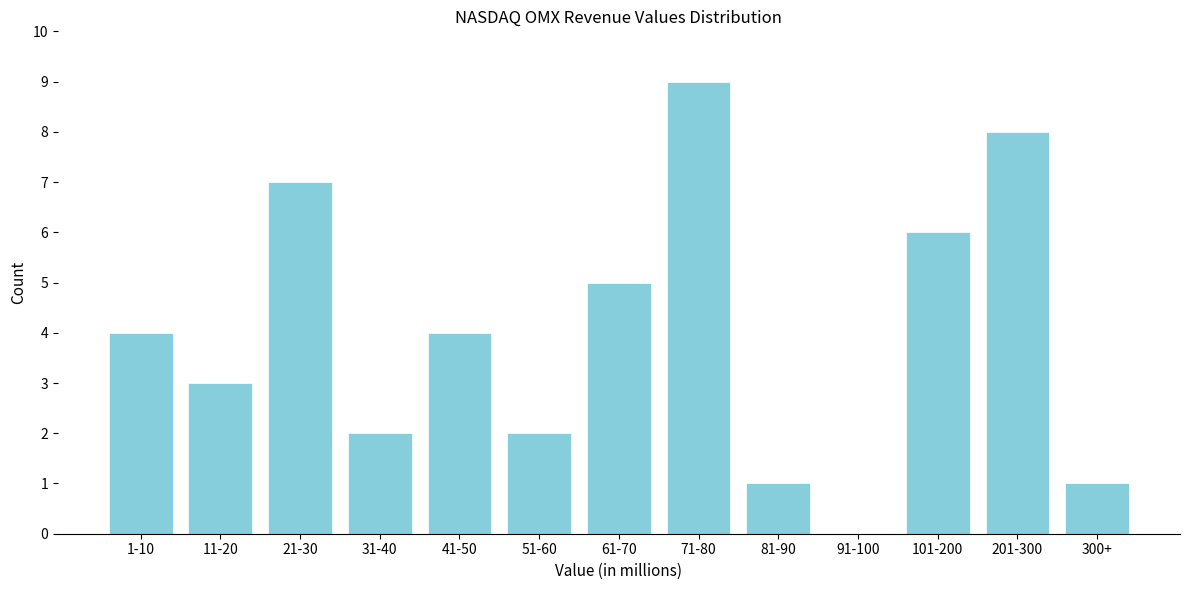

Reading right to left, extract all data points from this chart.

300+=1	201-300=8	101-200=6	91-100=0	81-90=1	71-80=9	61-70=5	51-60=2	41-50=4	31-40=2	21-30=7	11-20=3	1-10=4